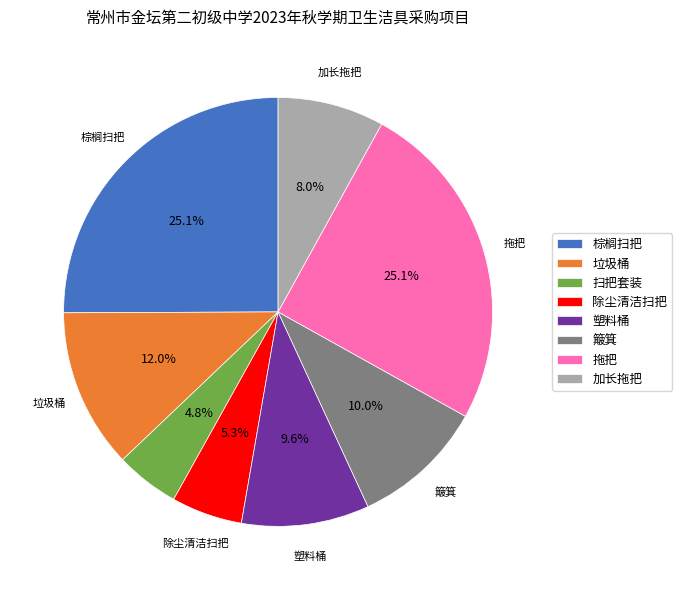

What percentage is NOT represented by 除尘清洁扫把?

94.7%